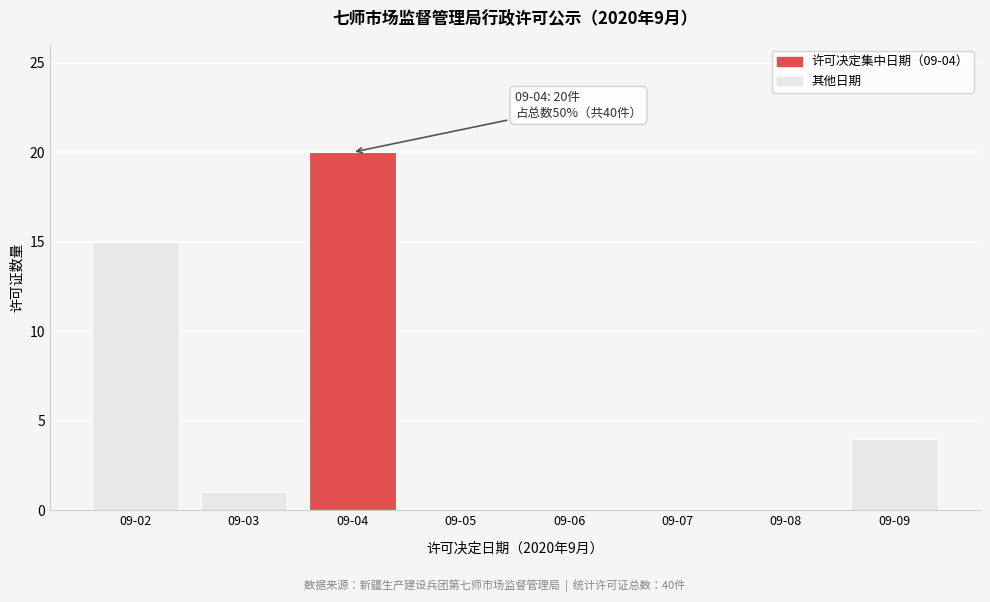

Reading right to left, extract all data points from this chart.

09-09=4	09-08=0	09-07=0	09-06=0	09-05=0	09-04=20	09-03=1	09-02=15